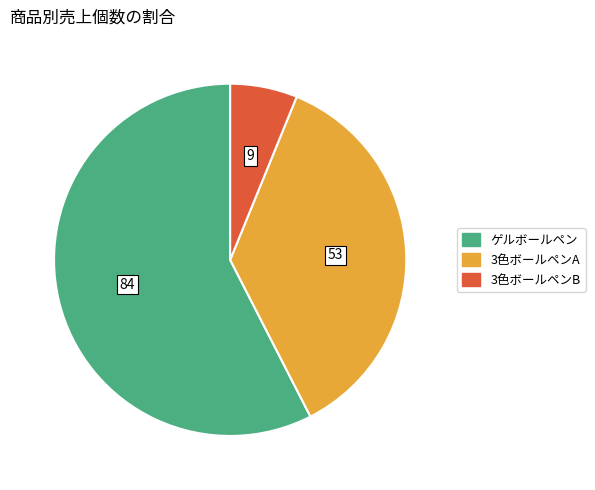

Is there any slice that represents more than half of the pie?

Yes